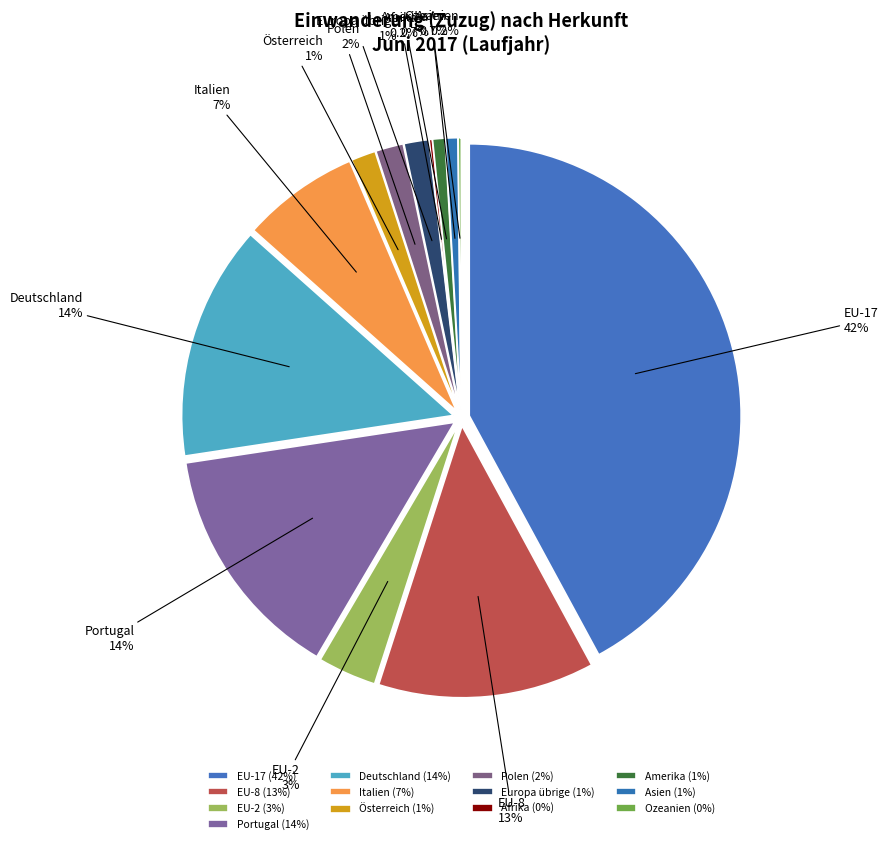

To the nearest percent, what is the average slice percentage?

8%